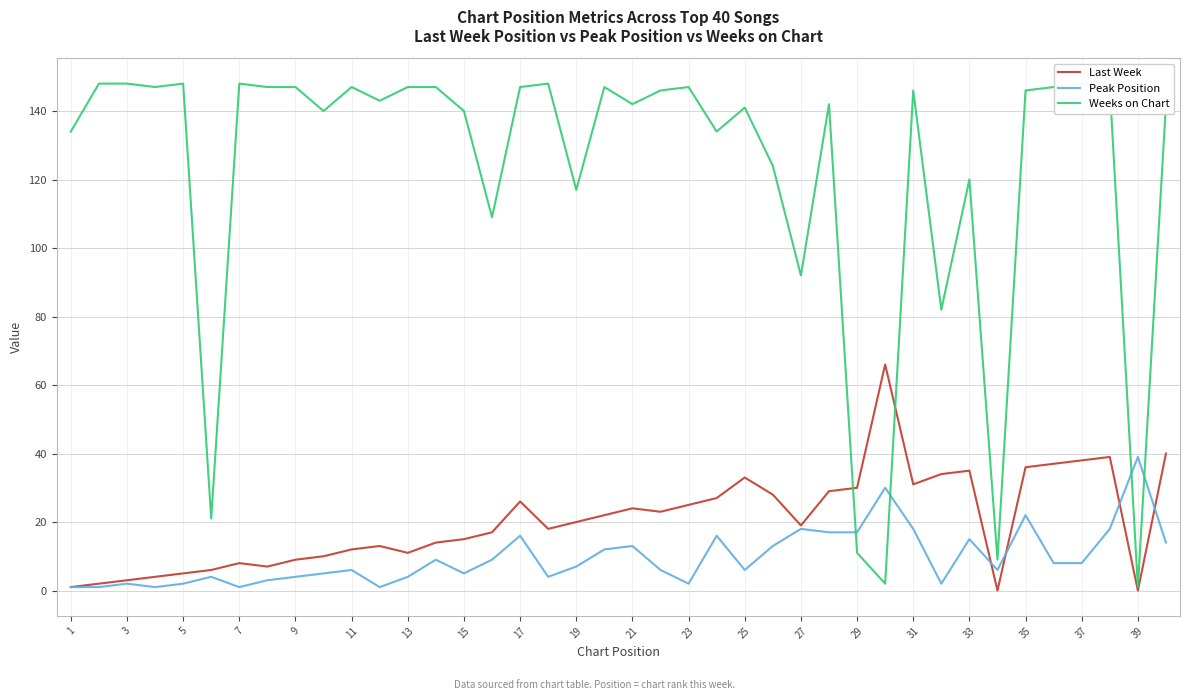

Reading left to right, transcribe all the data shown in this chart.

Last Week: 1	2	3	4	5	6	8	7	9	10	12	13	11	14	15	17	26	18	20	22	24	23	25	27	33	28	19	29	30	66	31	34	35	0	36	37	38	39	0	40
Peak Position: 1	1	2	1	2	4	1	3	4	5	6	1	4	9	5	9	16	4	7	12	13	6	2	16	6	13	18	17	17	30	18	2	15	6	22	8	8	18	39	14
Weeks on Chart: 134	148	148	147	148	21	148	147	147	140	147	143	147	147	140	109	147	148	117	147	142	146	147	134	141	124	92	142	11	2	146	82	120	9	146	147	148	147	1	142